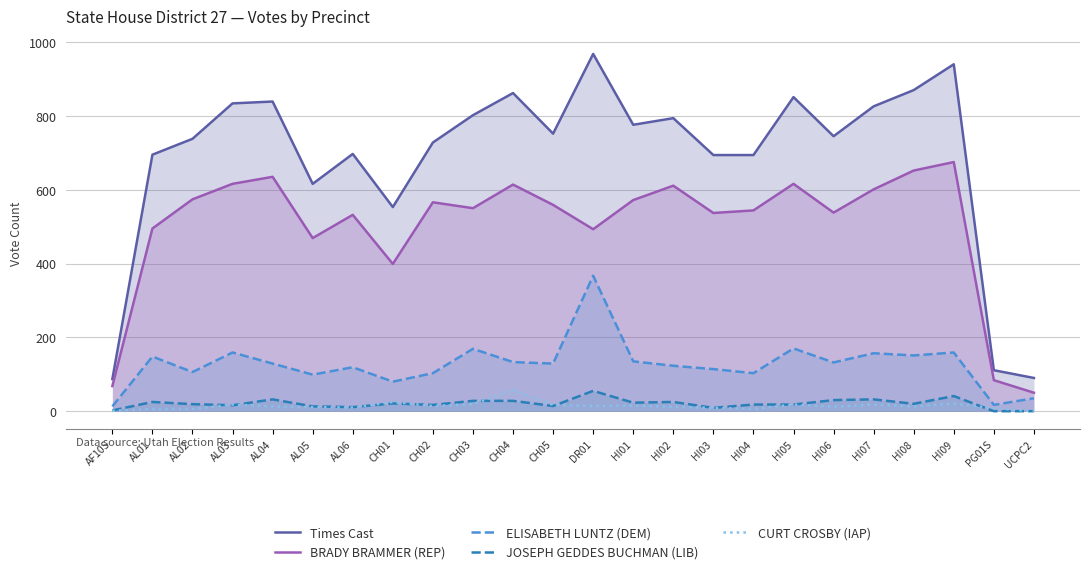

True or false: BRADY BRAMMER (REP) has a value of 800 at CH05.

False